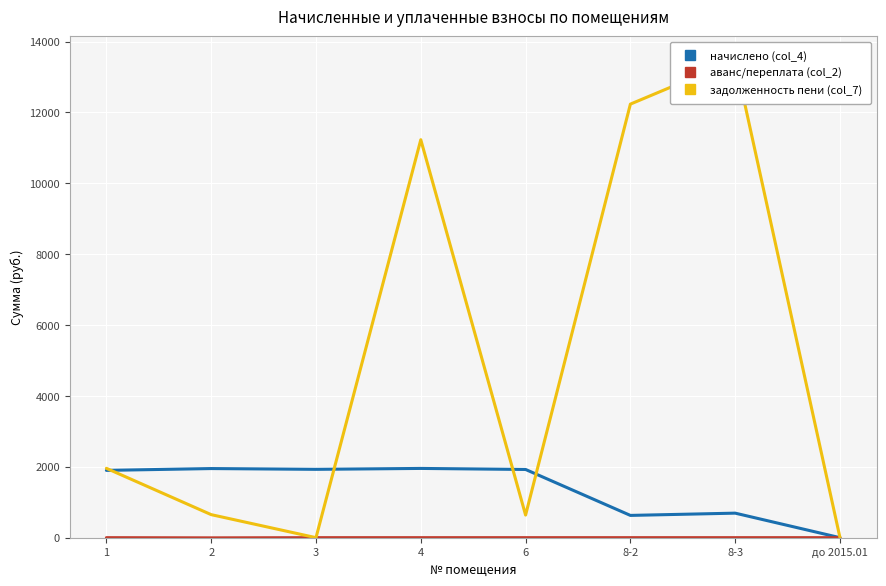

Reading right to left, what are all the values shown in this chart?

начислено (col_4): до 2015.01=0.0	8-3=692.1	8-2=628.4	6=1924.7	4=1954.0	3=1928.3	2=1950.3	1=1899.0
аванс/переплата (col_2): до 2015.01=0.0	8-3=0.0	8-2=0.0	6=0.0	4=0.0	3=0.0	2=-5.3	1=0.0
задолженность пени (col_7): до 2015.01=0.0	8-3=13476.1	8-2=12234.2	6=638.0	4=11230.0	3=0.0	2=650.1	1=1957.3